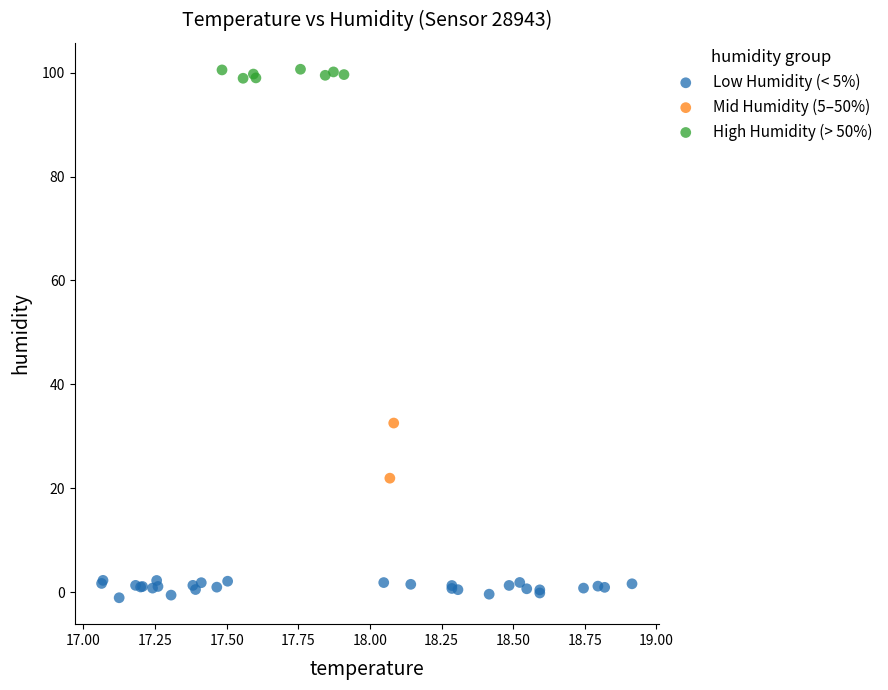

Which series reaches the minimum Y coordinate?

Low Humidity (< 5%)